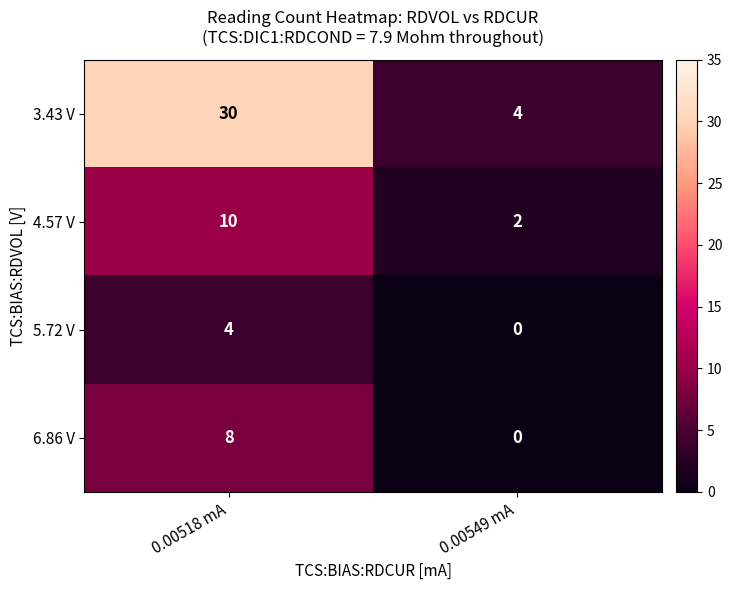

At which category is the sum across all series the highest?

0.00518 mA